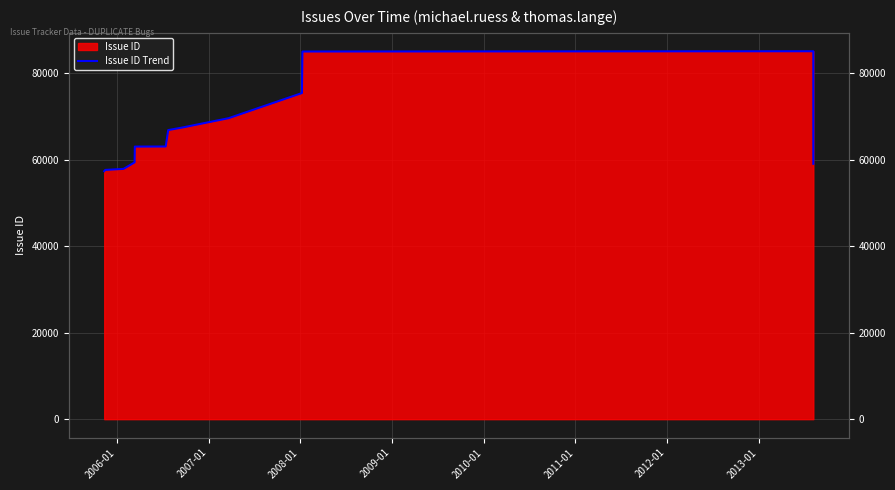

What is the greatest value displayed?

85129